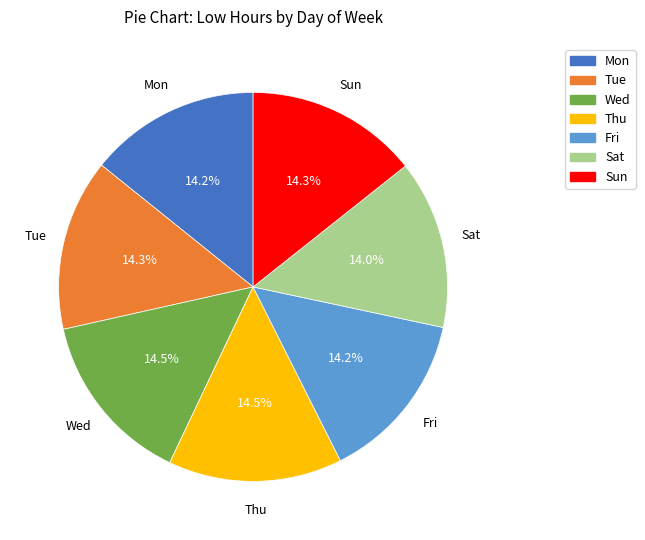

Is it true that Mon is 14% of the pie?

True